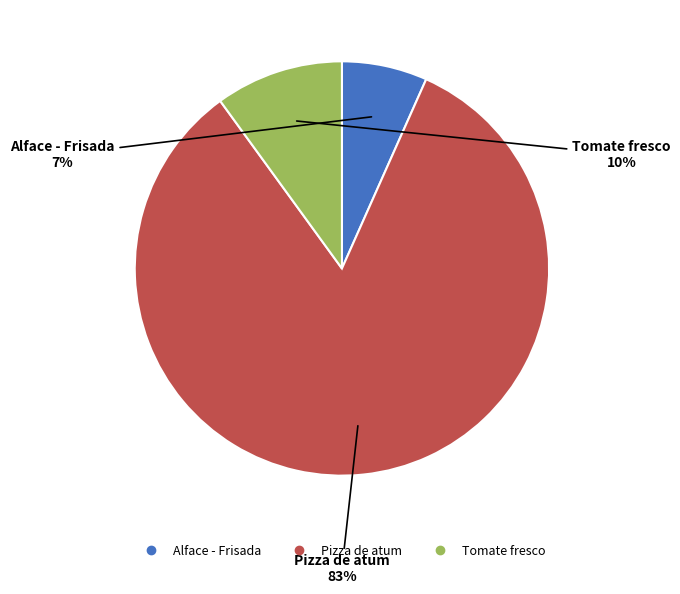

Which category has the smallest portion of the pie?

Alface - Frisada